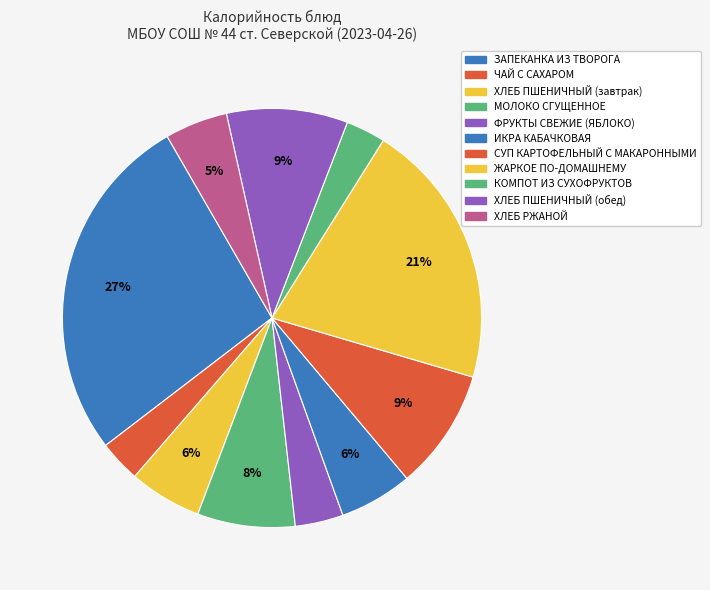

How many segments does this pie chart have?

11